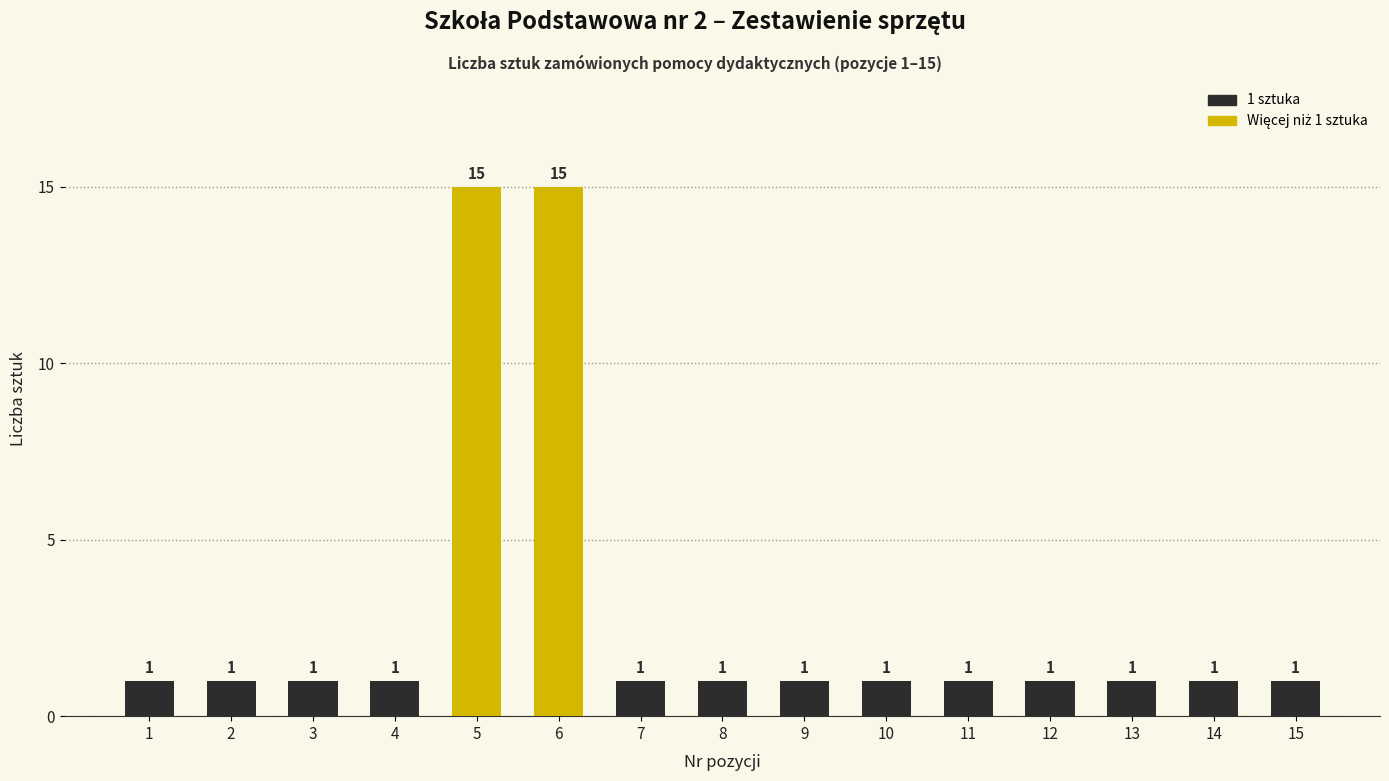

What is the greatest value displayed?

15